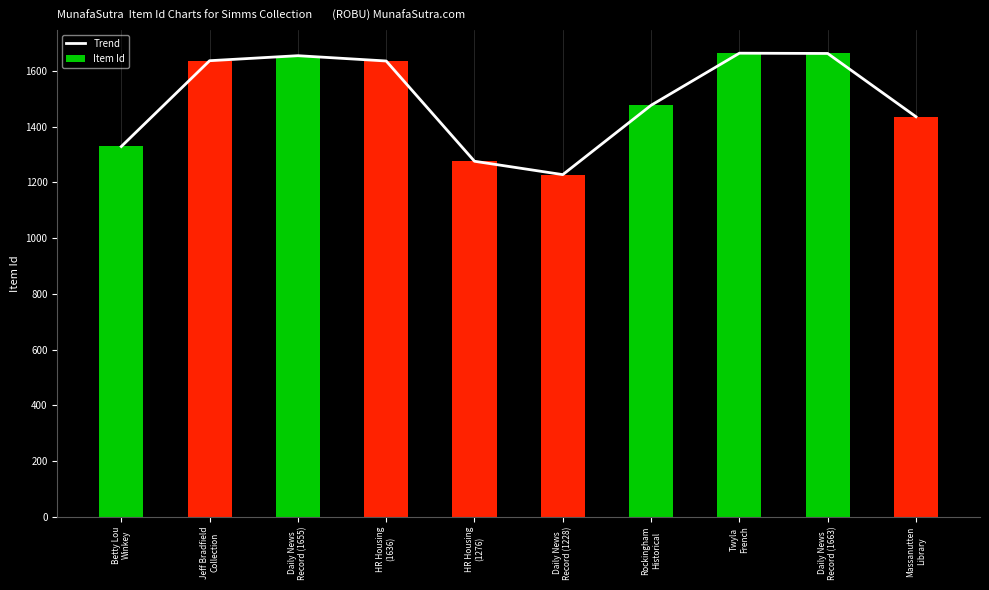

At which category does the chart reach its peak across all series?

Twyla
French